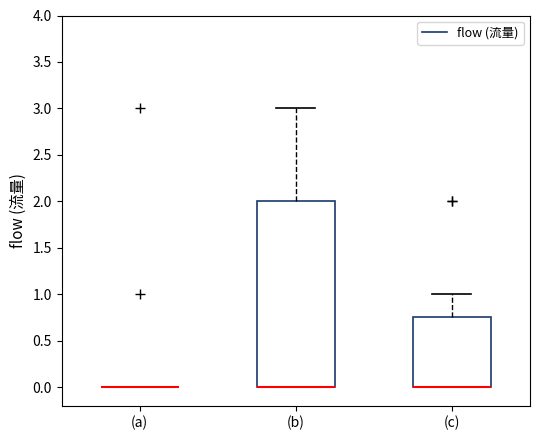

Which box is the tallest, from its lower edge to its upper edge?

(b)